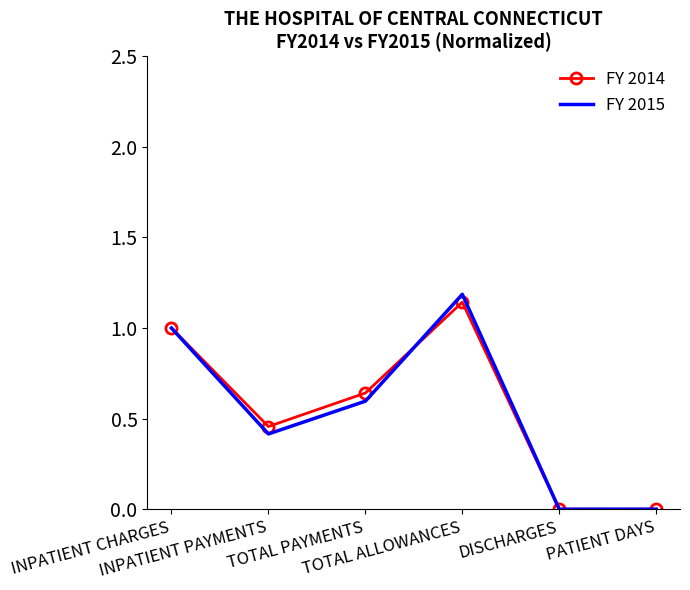

Which series has the largest range (max minus min)?

FY 2015